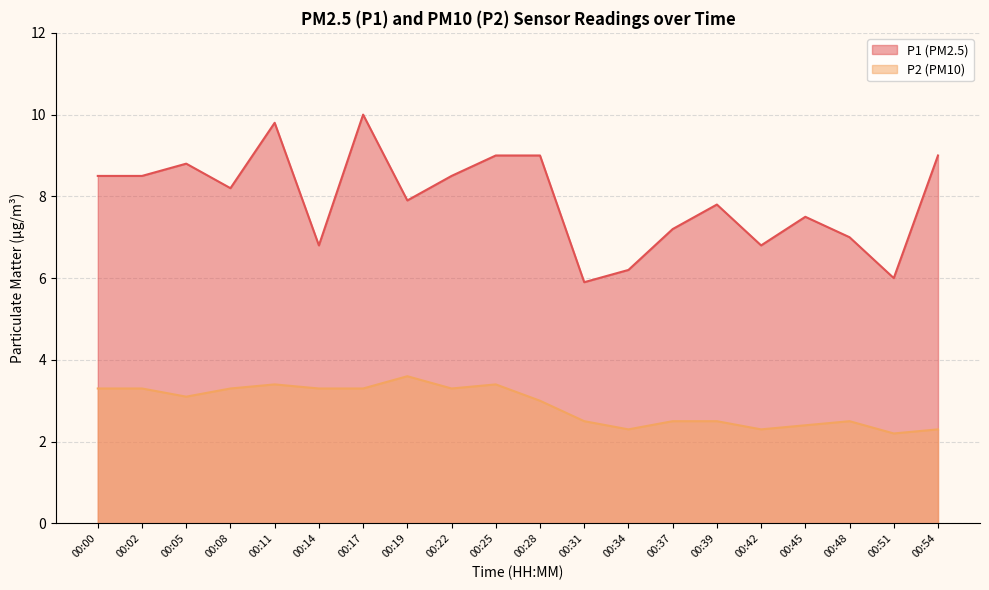

Does the chart have visible grid lines?

Yes